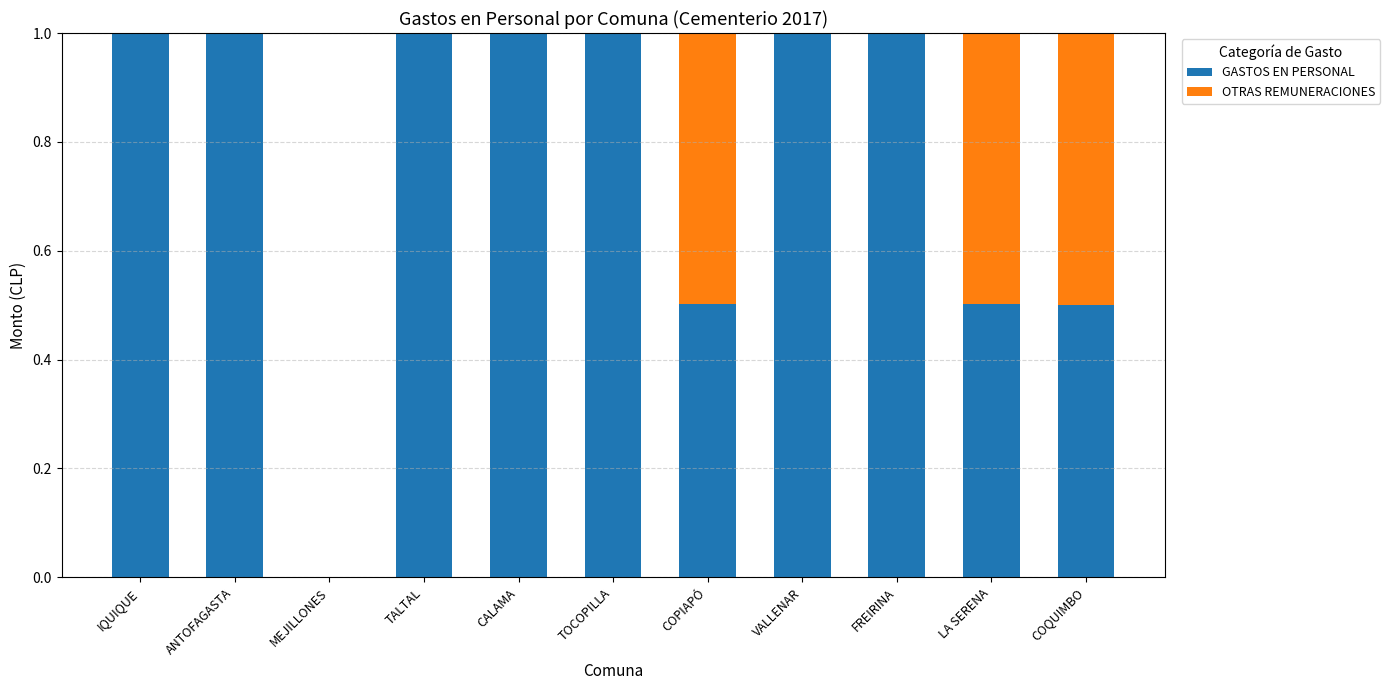

What is the approximate value of GASTOS EN PERSONAL at COPIAPÓ?

0.5